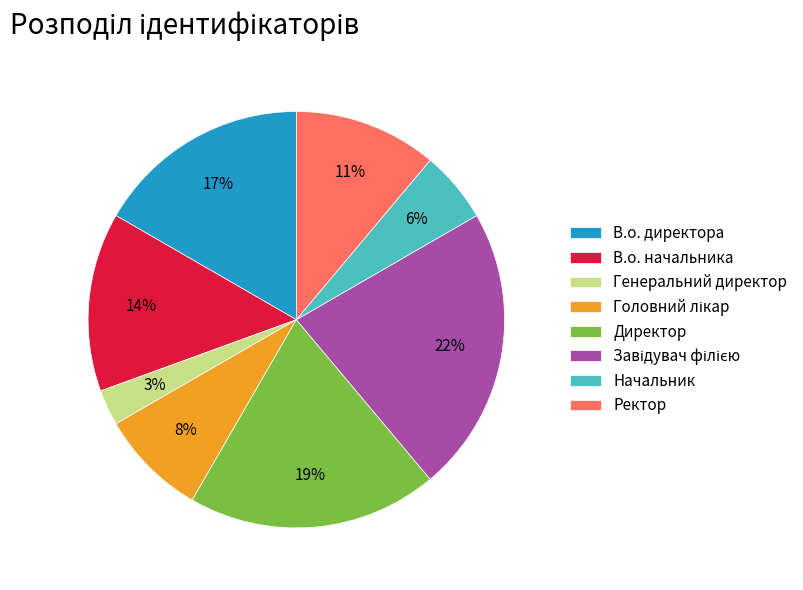

How many slices are in this pie chart?

8